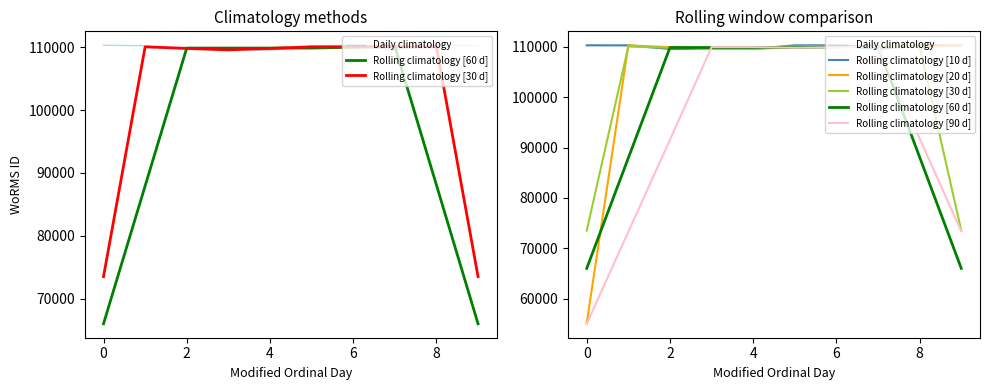

Which series changed the most between 0 and 6?

Rolling climatology [20 d]